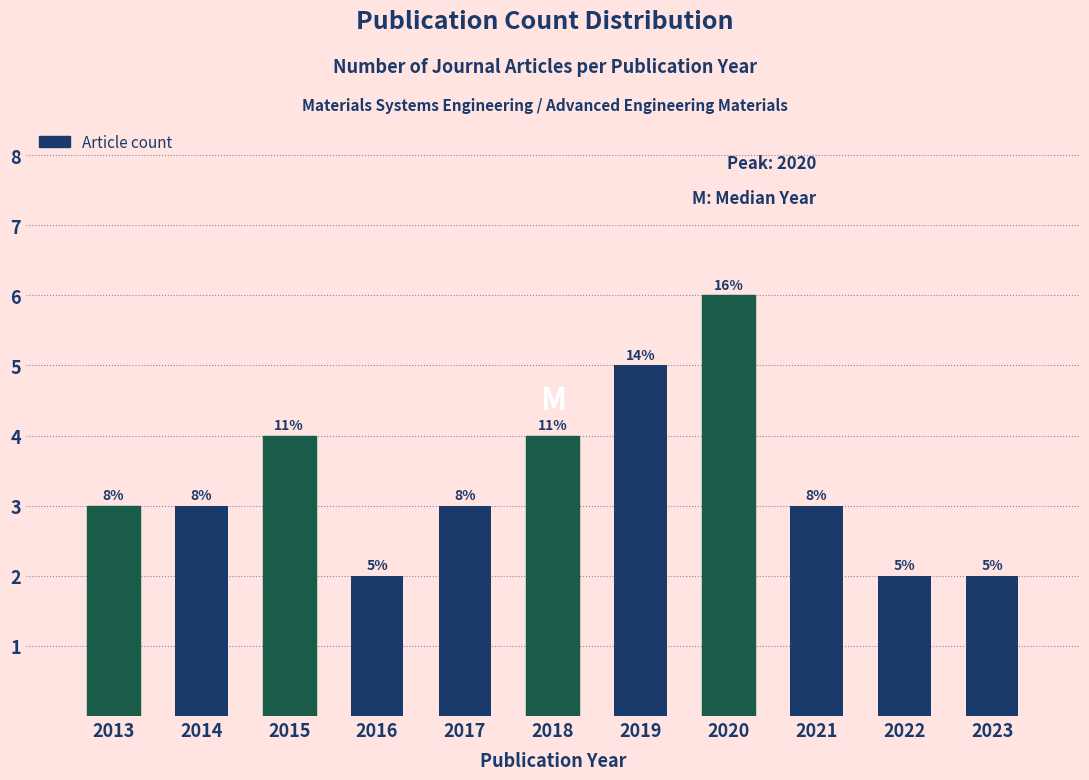

Are the bars horizontal?

No